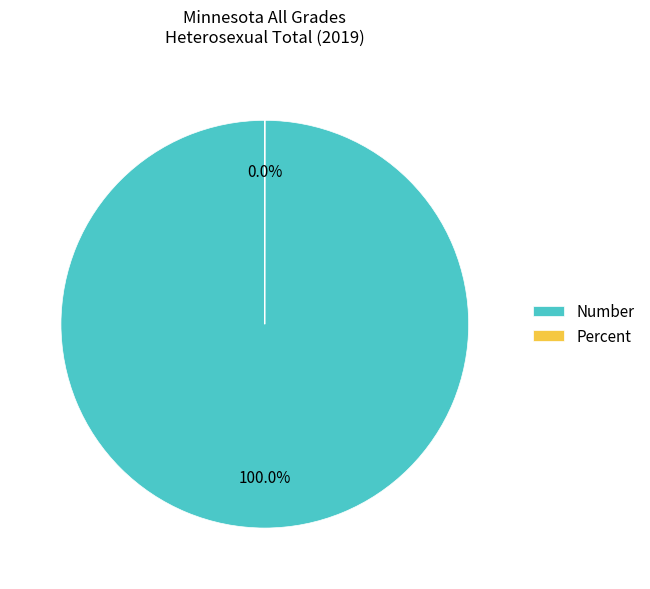

Which category accounts for the majority?

Number